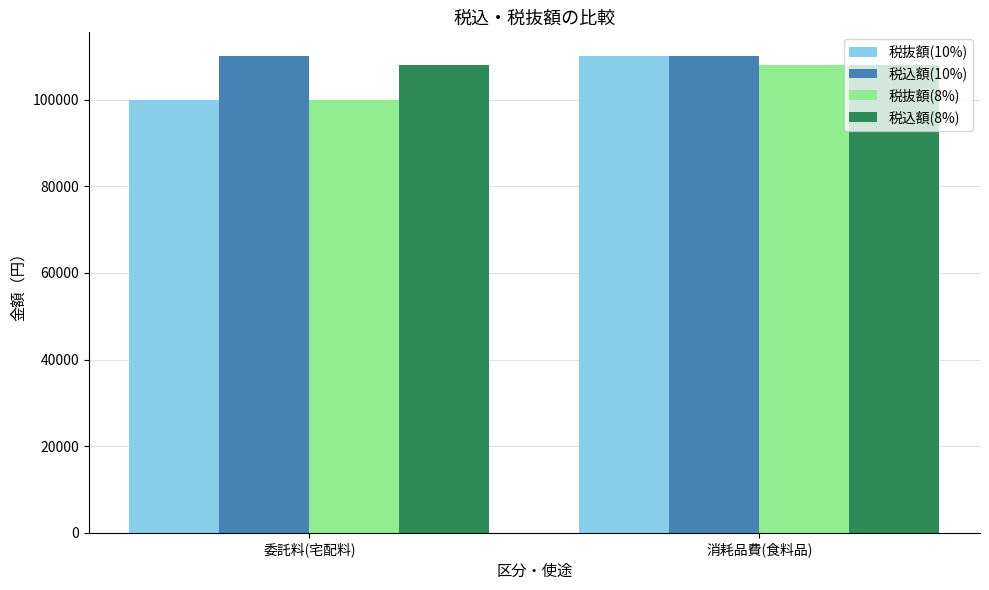

The 税抜額(10%) series shows 100000 at 委託料(宅配料). True or false?

True